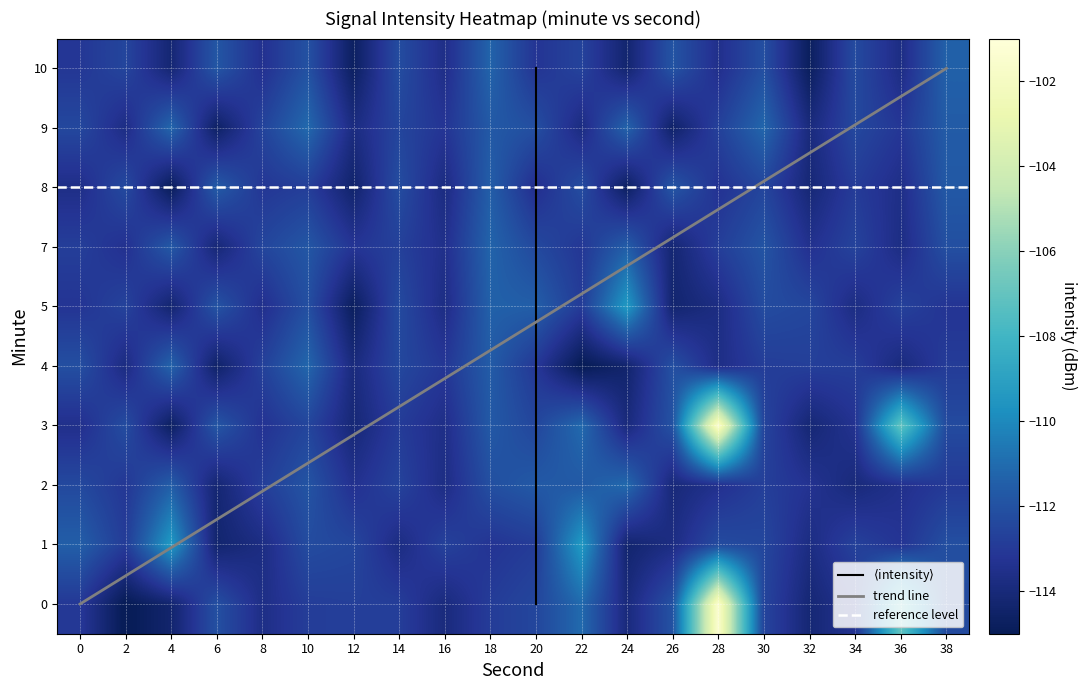

Reading left to right, list all the values displayed in this chart.

0: -113.1	-115.1	-114.4	-112.1	-113.6	-112.8	-112.8	-112.8	-113.9	-112.9	-112.5	-111.1	-113.9	-112.0	-101.4	-112.5	-114.1	-113.3	-107.1	-112.3
1: -111.5	-112.9	-109.4	-114.3	-113.7	-112.2	-112.5	-113.7	-112.7	-113.2	-112.9	-109.4	-114.3	-113.7	-112.2	-112.5	-113.7	-112.7	-113.2	-112.1
2: -112.3	-113.1	-111.5	-114.2	-112.8	-111.9	-113.4	-112.6	-113.7	-112.1	-111.7	-111.7	-111.1	-114.0	-113.4	-112.8	-113.3	-114.0	-113.5	-113.0
3: -113.5	-112.2	-114.7	-111.8	-113.3	-112.5	-114.1	-112.9	-113.6	-111.7	-112.5	-111.1	-113.9	-112.0	-101.4	-112.5	-114.1	-113.3	-107.1	-112.3
4: -112.1	-113.8	-111.3	-114.5	-112.7	-111.2	-113.9	-112.4	-113.1	-111.6	-113.1	-115.1	-114.4	-112.1	-113.6	-112.8	-112.8	-112.8	-113.9	-112.9
5: -113.2	-112.6	-114.3	-111.9	-113.5	-112.1	-114.8	-112.3	-113.7	-111.4	-111.5	-112.9	-109.4	-114.3	-113.7	-112.2	-112.5	-113.7	-112.7	-113.2
7: -112.8	-113.4	-111.7	-114.1	-112.5	-111.8	-113.2	-112.7	-113.5	-111.3	-112.3	-113.1	-111.5	-114.2	-112.8	-111.9	-113.4	-112.6	-113.7	-112.1
8: -113.6	-112.3	-114.9	-111.6	-113.1	-112.8	-114.4	-112.2	-113.8	-111.5	-113.5	-112.2	-114.7	-111.8	-113.3	-112.5	-114.1	-112.9	-113.6	-111.7
9: -112.4	-113.7	-111.2	-114.6	-112.6	-111.1	-113.8	-112.5	-113.2	-111.7	-112.1	-113.8	-111.3	-114.5	-112.7	-111.2	-113.9	-112.4	-113.1	-111.6
10: -113.1	-112.5	-114.2	-111.8	-113.4	-112.0	-114.7	-112.2	-113.6	-111.3	-113.2	-112.6	-114.3	-111.9	-113.5	-112.1	-114.8	-112.3	-113.7	-111.4